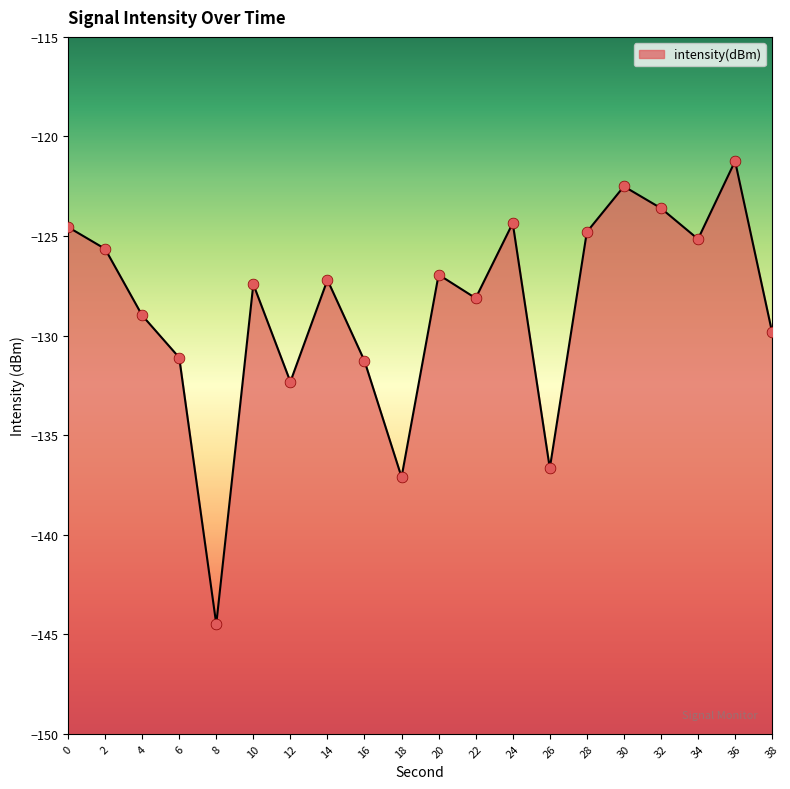

Between 32 and 34, which is larger?

32